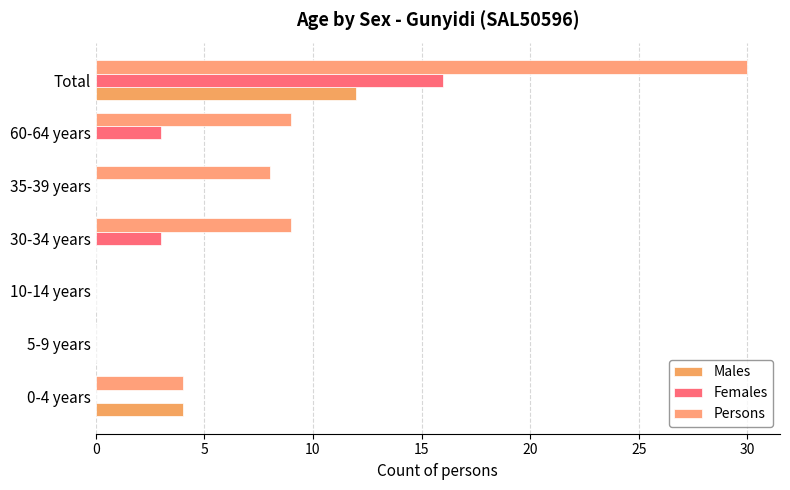

How many data points does each series have?

7